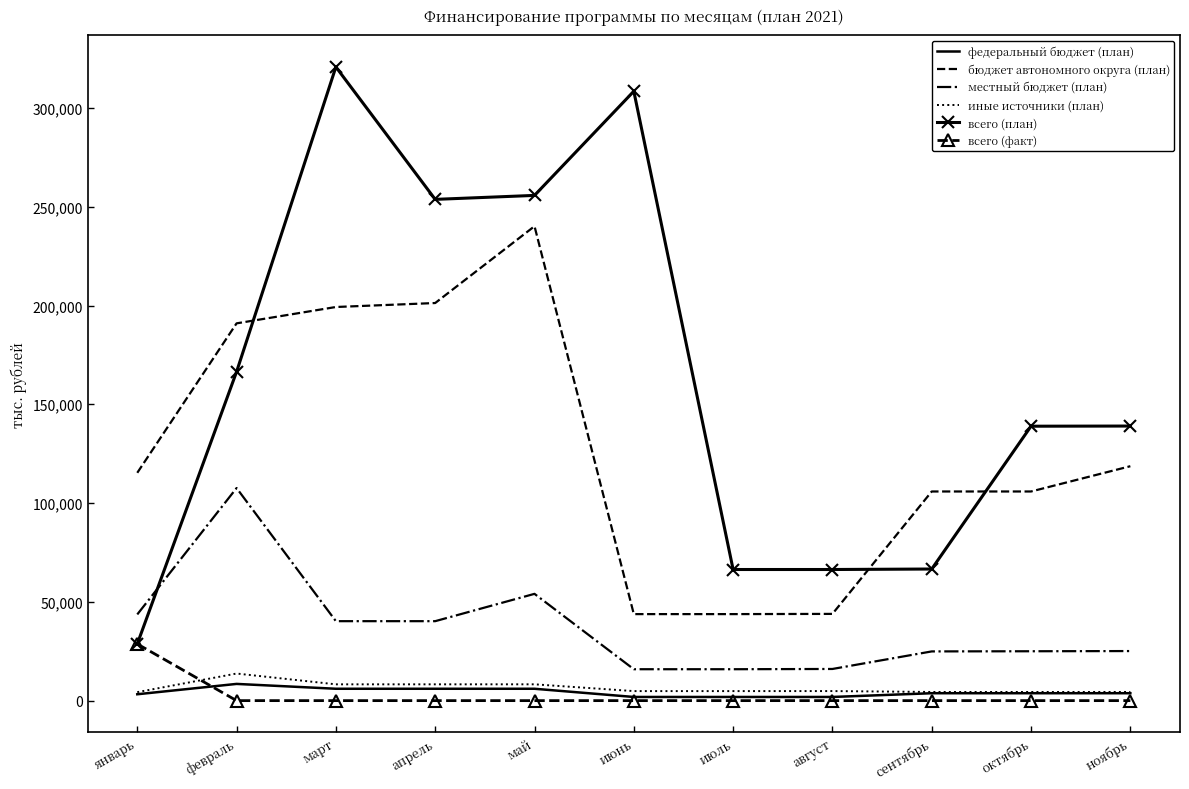

What is the total value across all series at февраль?

487219.5